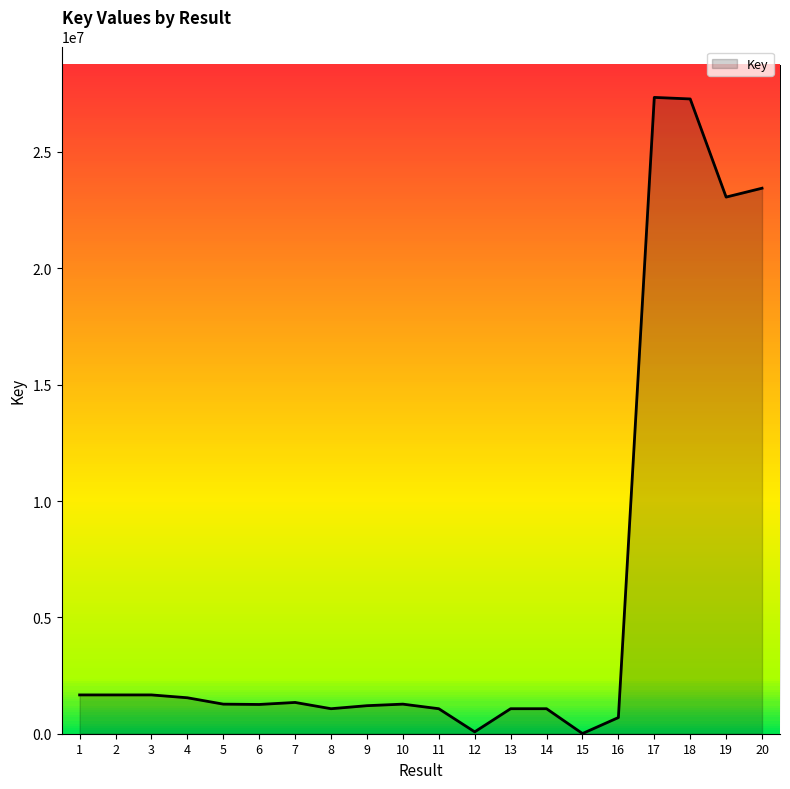

Approximately how many times larger is the value at 10 compared to 9?

1.1